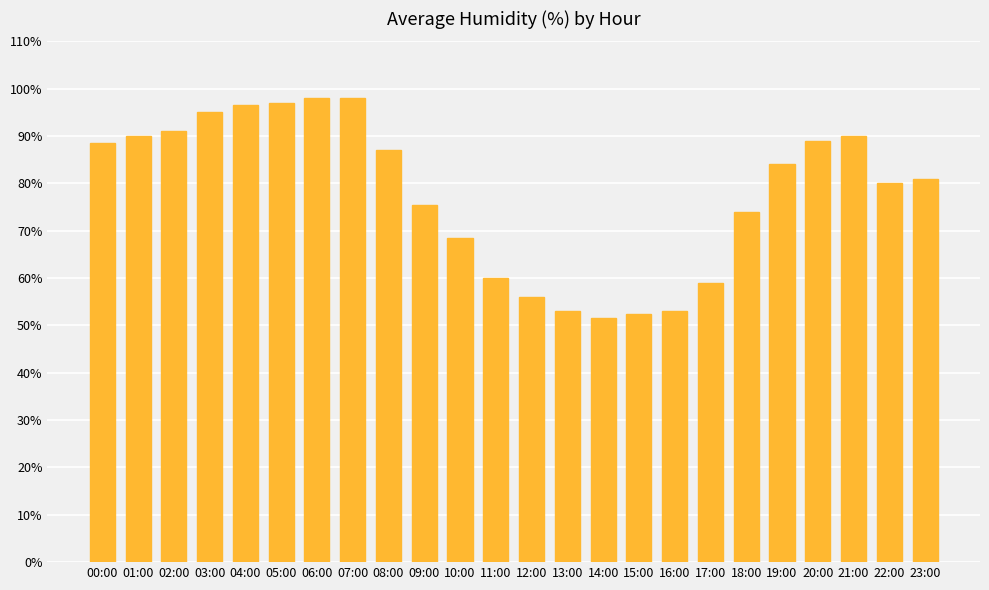

The value at 02:00 is 91.0. True or false?

True